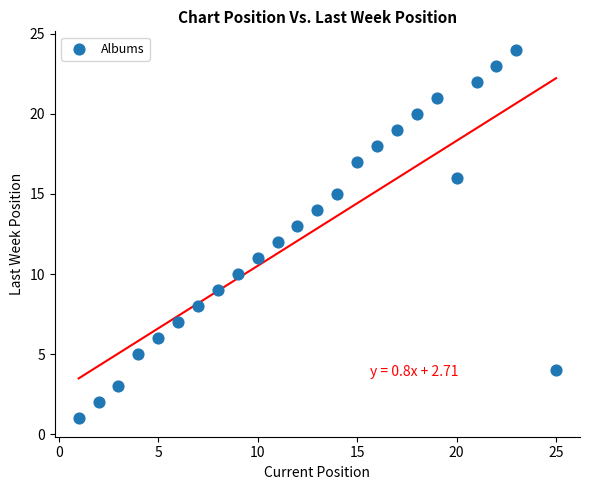

What is the range of X values (max minus min)?

24